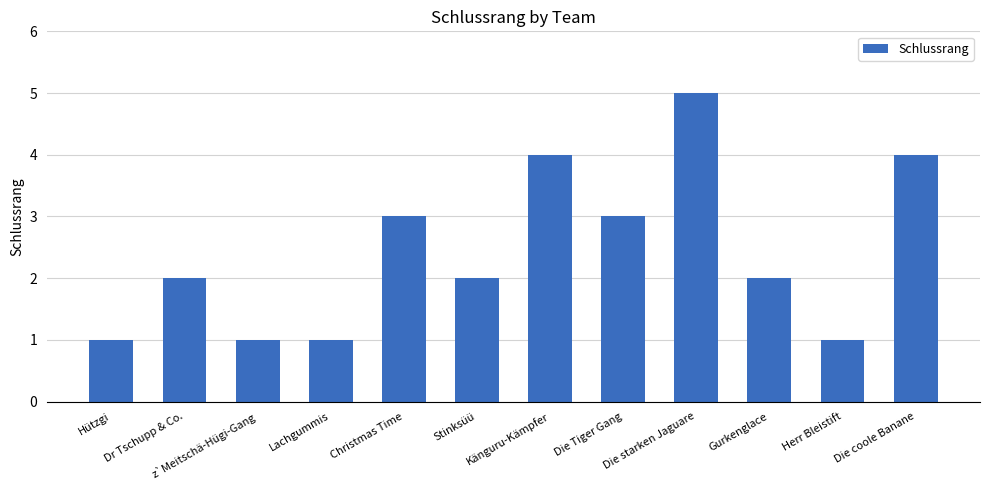

What is the difference between the second highest and second lowest values?

3